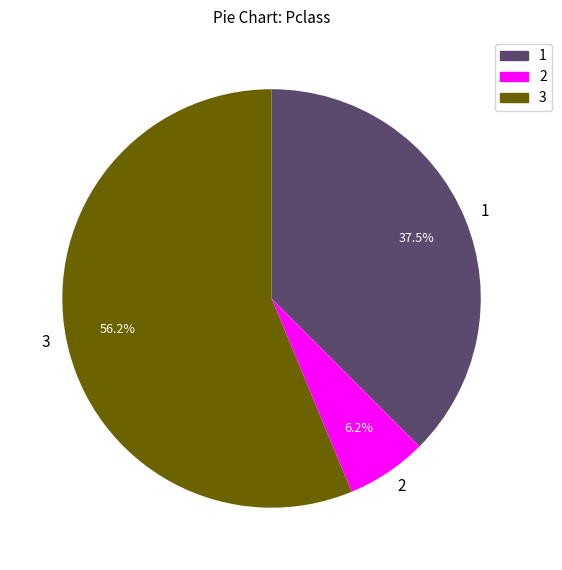

Does any single category account for the majority?

Yes